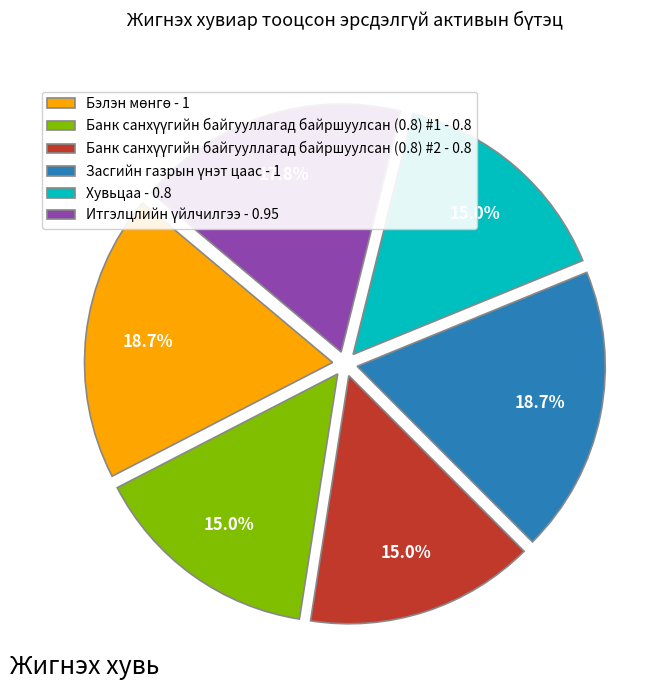

Is there a majority slice in this chart?

No